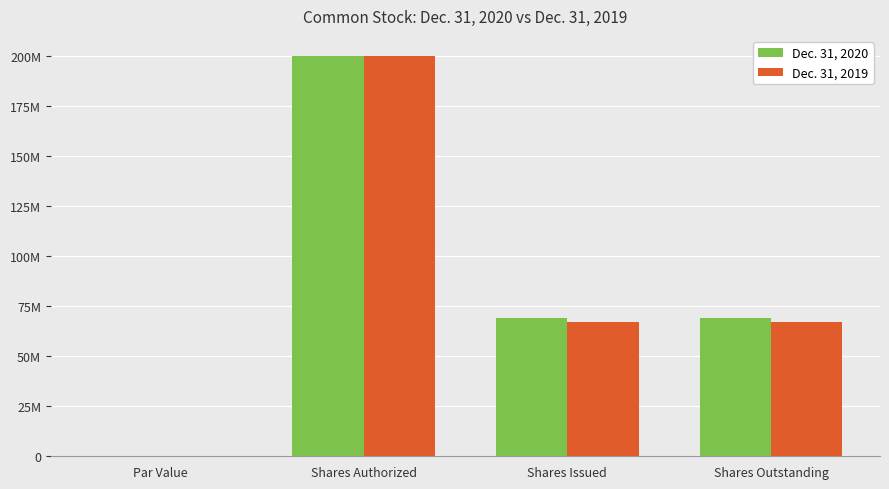

What are all the series names shown in the legend?

Dec. 31, 2020, Dec. 31, 2019